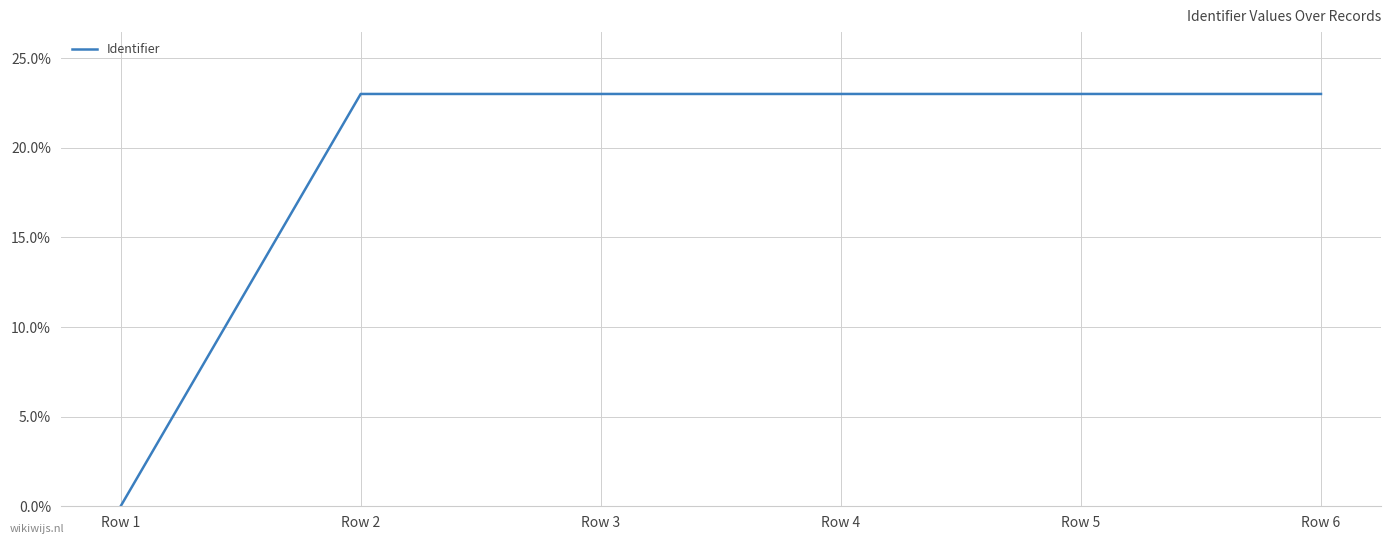

Approximately how many times larger is the value at Row 5 compared to Row 3?

1.0